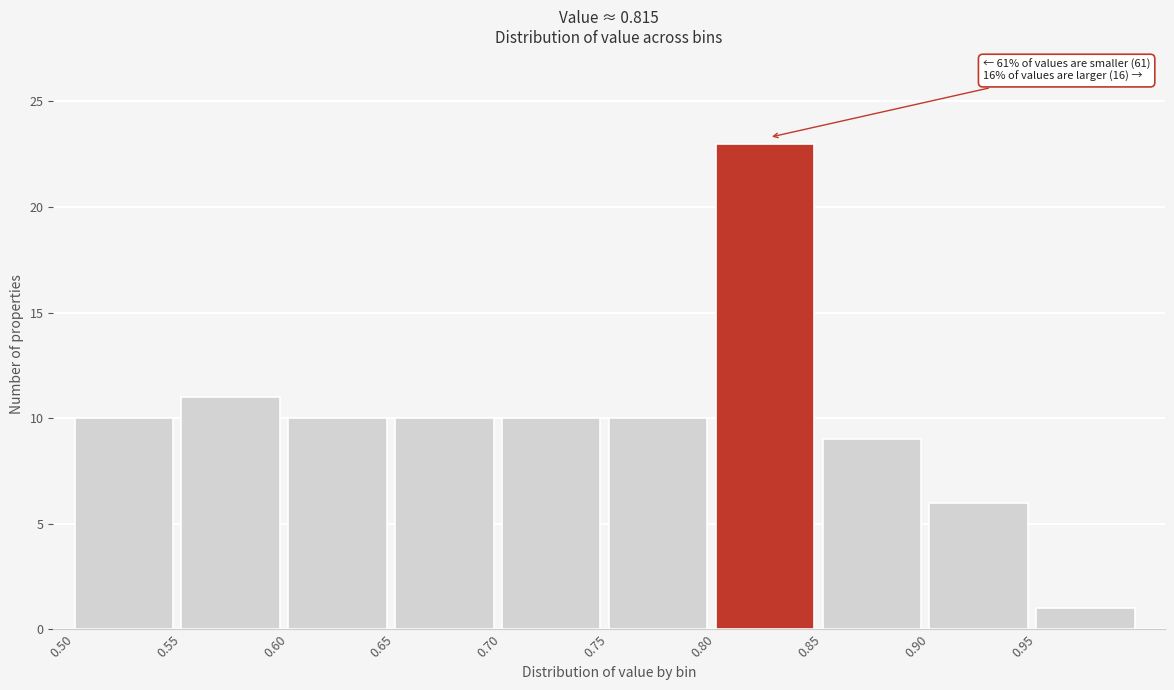

Over which range of the x-axis is the bar tallest?

0.80 to 0.85